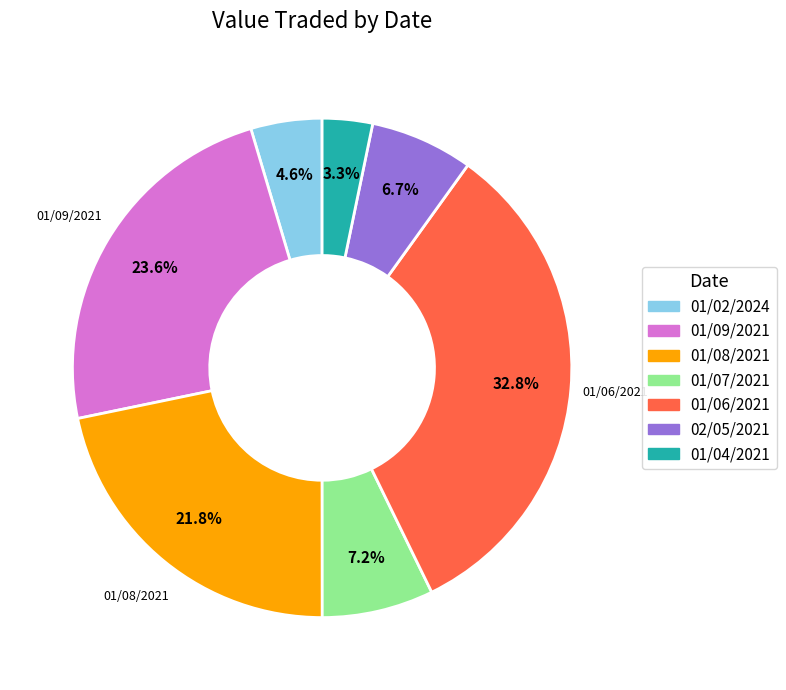

How much of the chart is everything except 01/06/2021?

67.2%